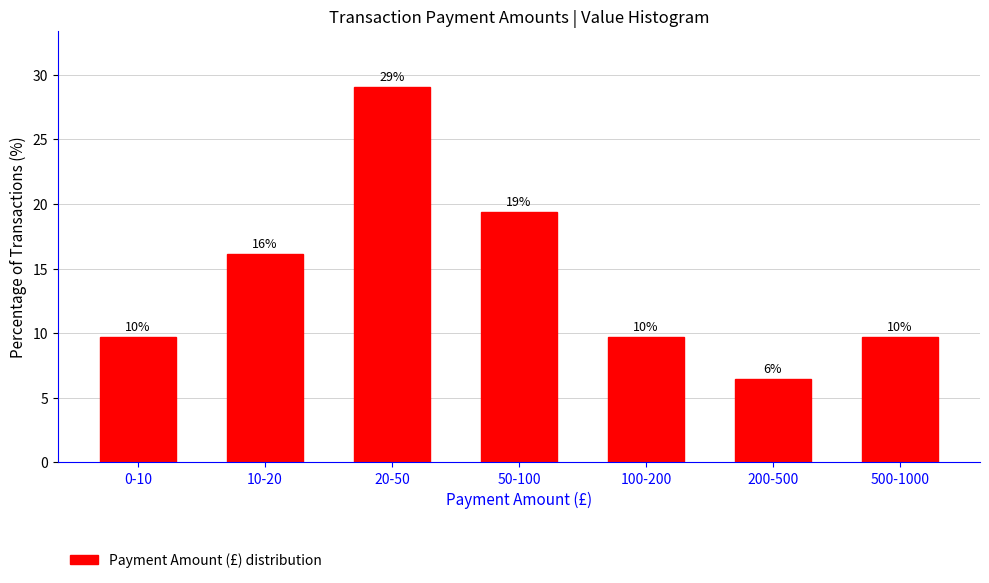

How many bars are there in total?

7